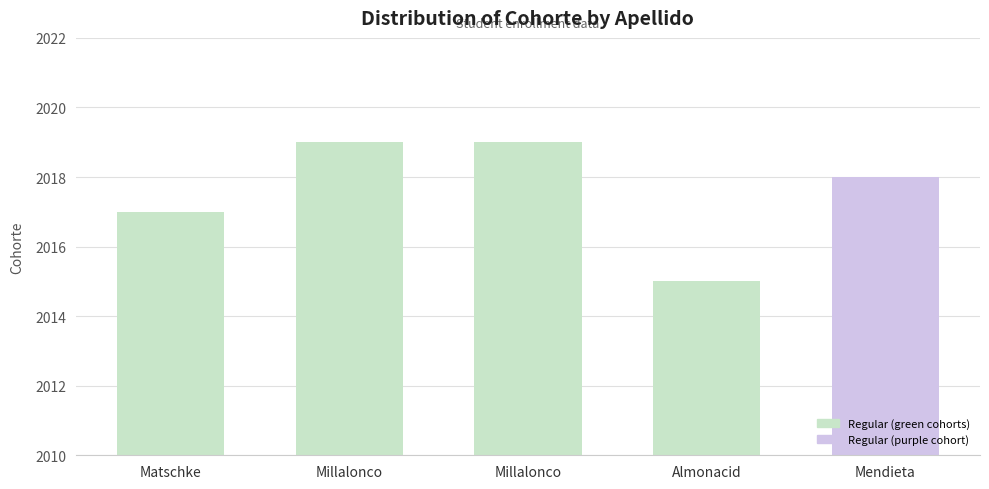

List the labels in order of value, largest first.

Millalonco, Millalonco, Mendieta, Matschke, Almonacid